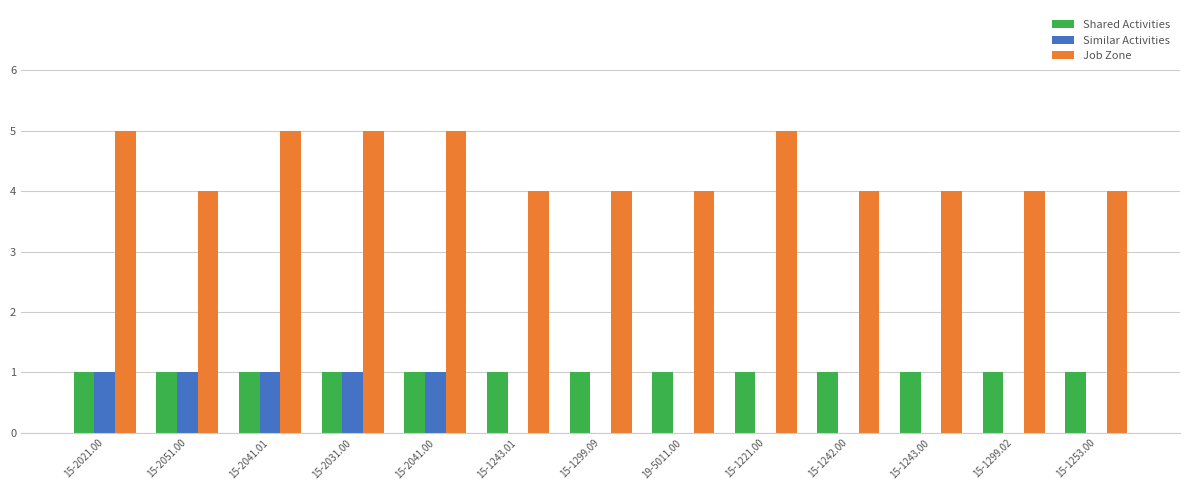

How many groups of bars are there?

13